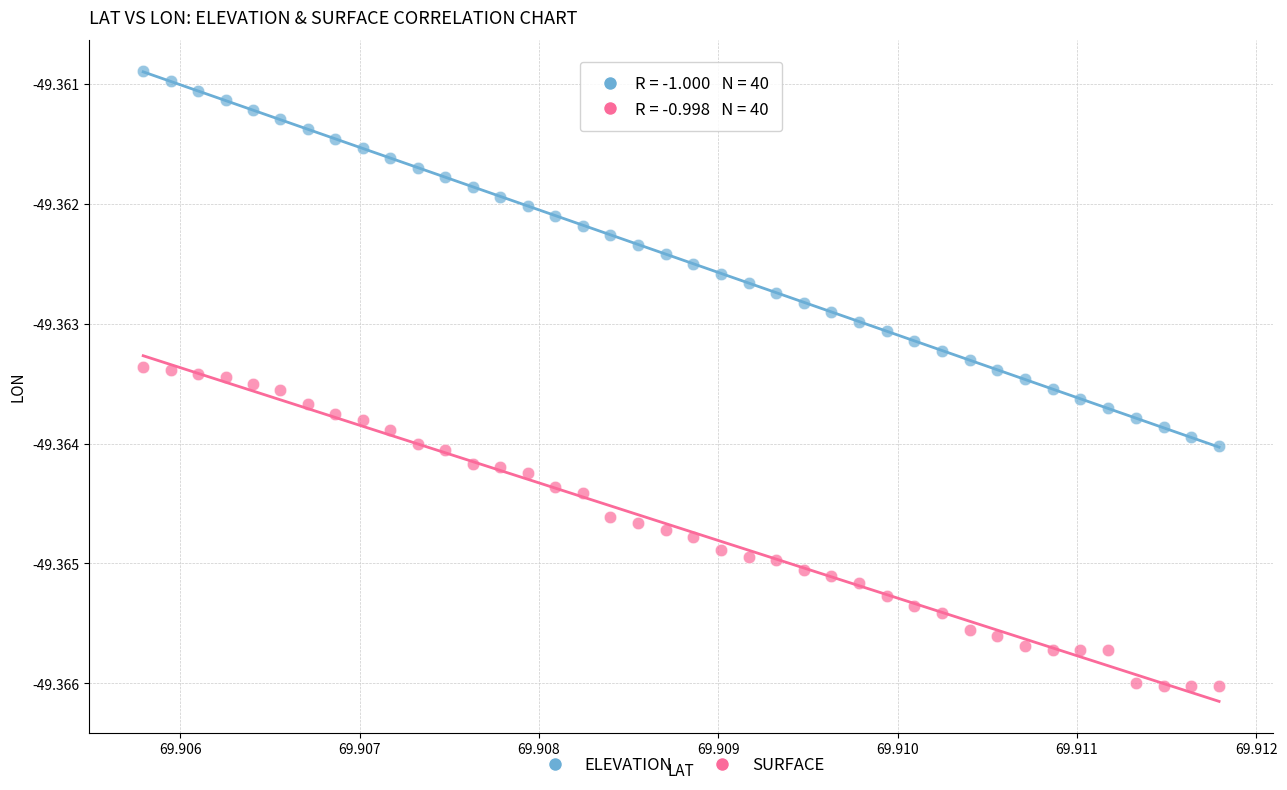

Which series reaches the maximum Y coordinate?

ELEVATION